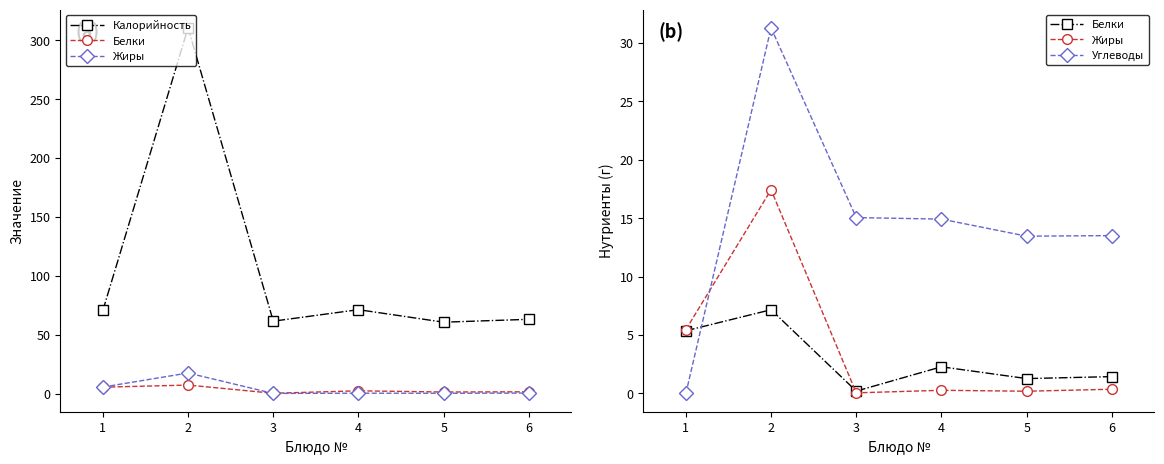

Rank the series by their maximum value, from highest to lowest.

Калорийность, Углеводы, Жиры, Белки